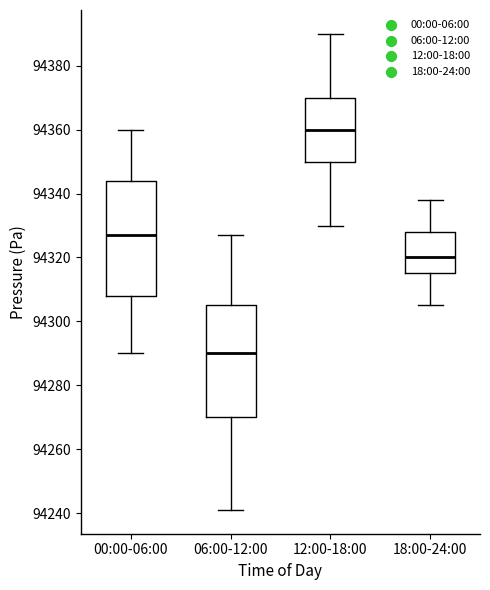

Reading left to right, transcribe this box plot: for each box, give where its median line is, the range the box spans, and where its two whiskers end, as read against the y-axis. The values are not printed on the chart, so give them approximately, as read against the axis.

00:00-06:00: median 94328, box 94308 to 94344, whiskers 94290 to 94360
06:00-12:00: median 94290, box 94270 to 94306, whiskers 94242 to 94328
12:00-18:00: median 94360, box 94350 to 94370, whiskers 94330 to 94390
18:00-24:00: median 94320, box 94316 to 94328, whiskers 94306 to 94338